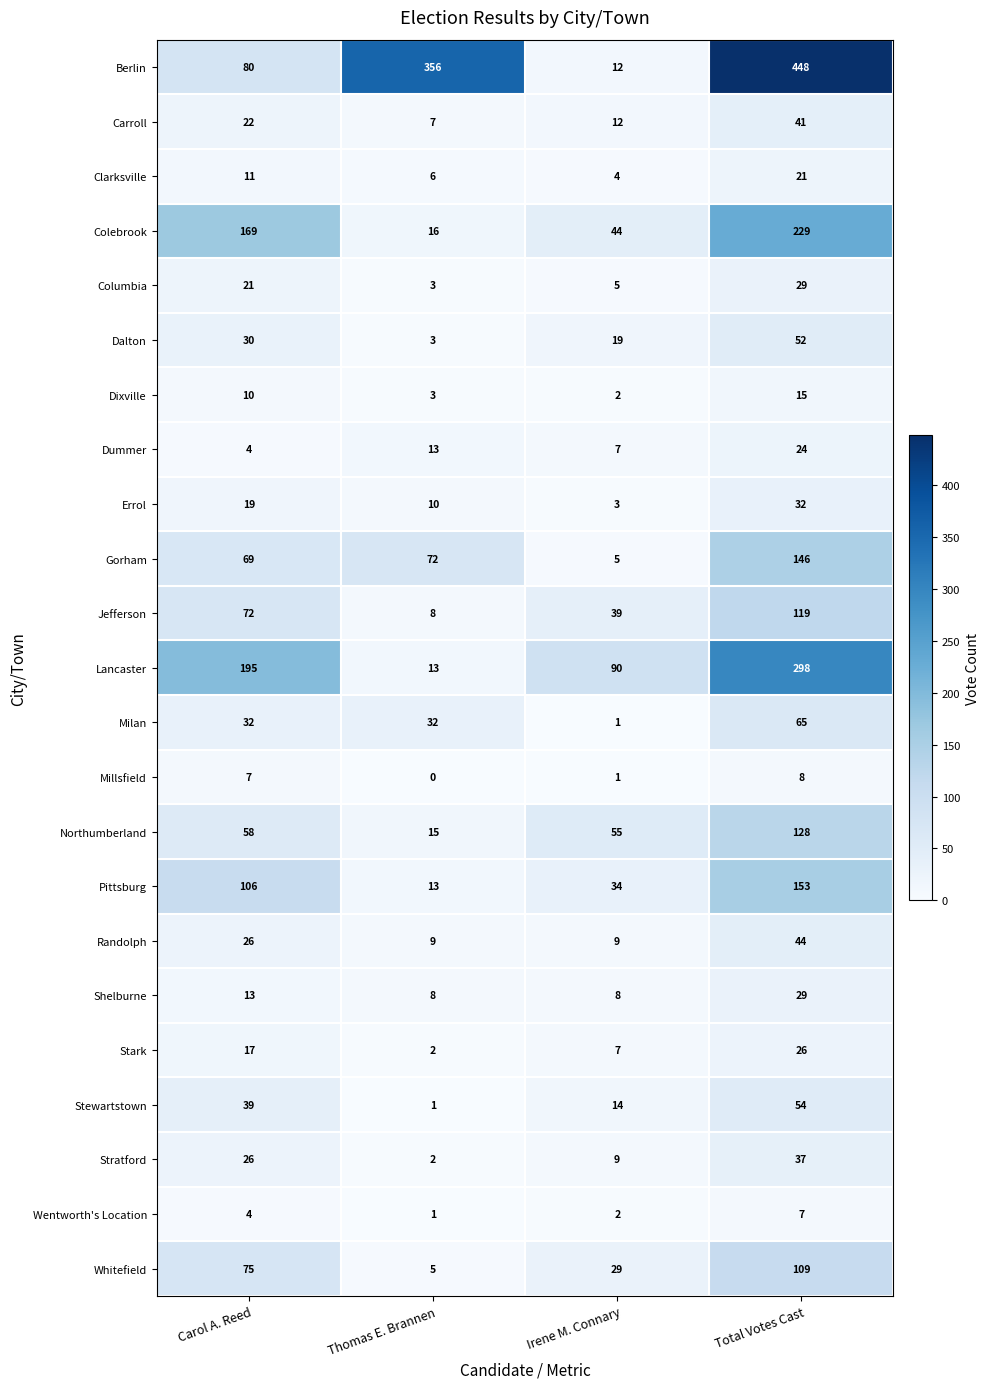

What is the approximate value of Pittsburg at Total Votes Cast, to the nearest 5?

155